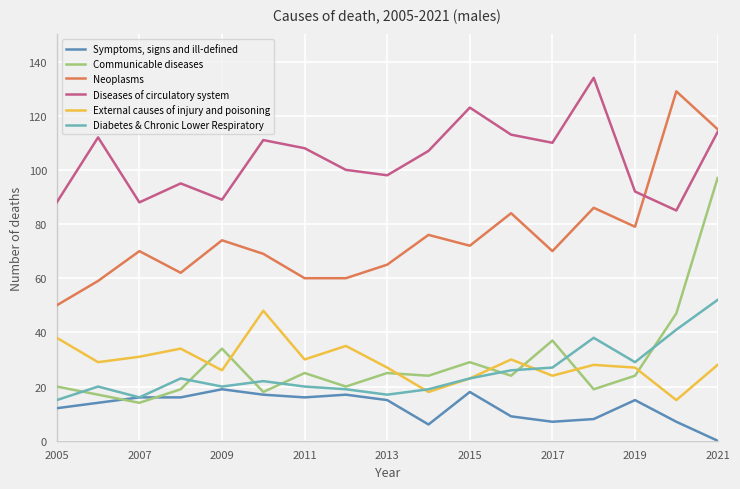

Reading left to right, list all the values displayed in this chart.

Symptoms, signs and ill-defined: 12	14	16	16	19	17	16	17	15	6	18	9	7	8	15	7	0
Communicable diseases: 20	17	14	19	34	18	25	20	25	24	29	24	37	19	24	47	97
Neoplasms: 50	59	70	62	74	69	60	60	65	76	72	84	70	86	79	129	115
Diseases of circulatory system: 88	112	88	95	89	111	108	100	98	107	123	113	110	134	92	85	114
External causes of injury and poisoning: 38	29	31	34	26	48	30	35	27	18	23	30	24	28	27	15	28
Diabetes & Chronic Lower Respiratory: 15	20	16	23	20	22	20	19	17	19	23	26	27	38	29	41	52